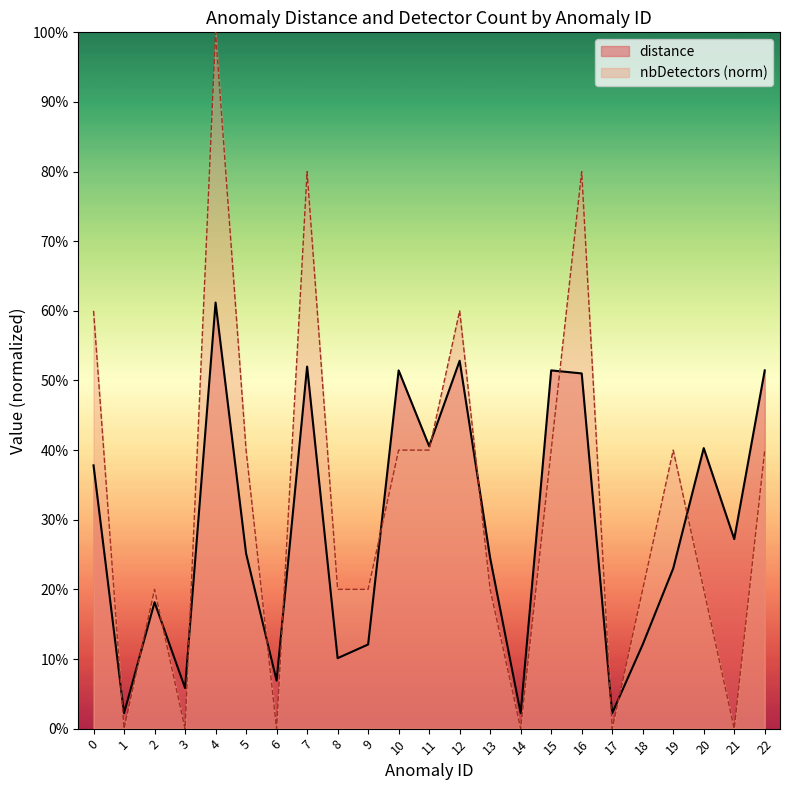

How many times do distance and nbDetectors cross each other?

13